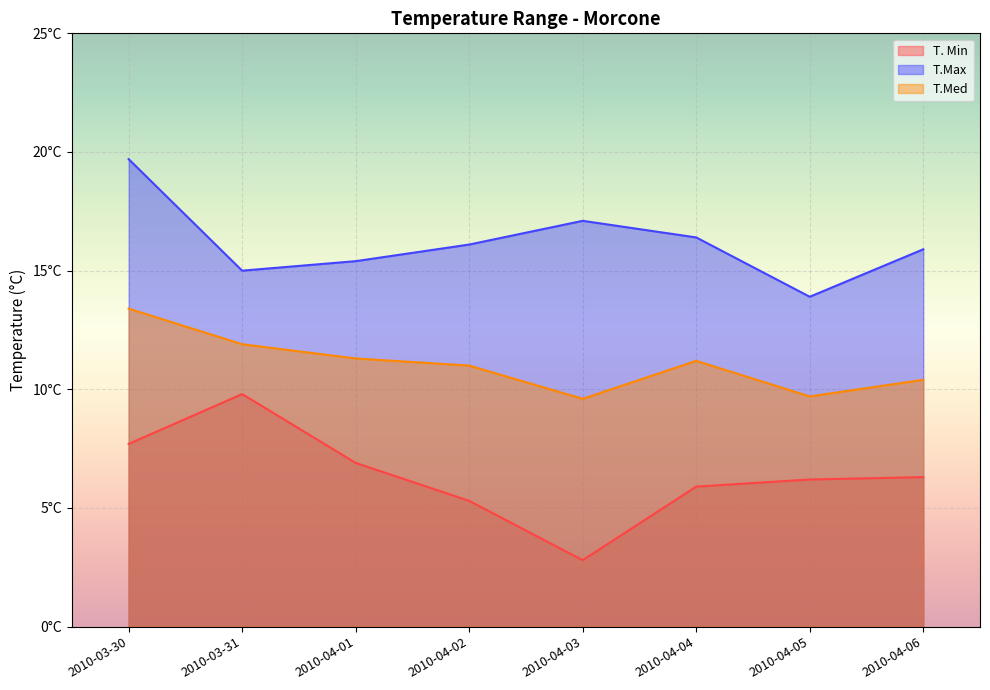

True or false: T.Max and T.Med cross at least once.

False